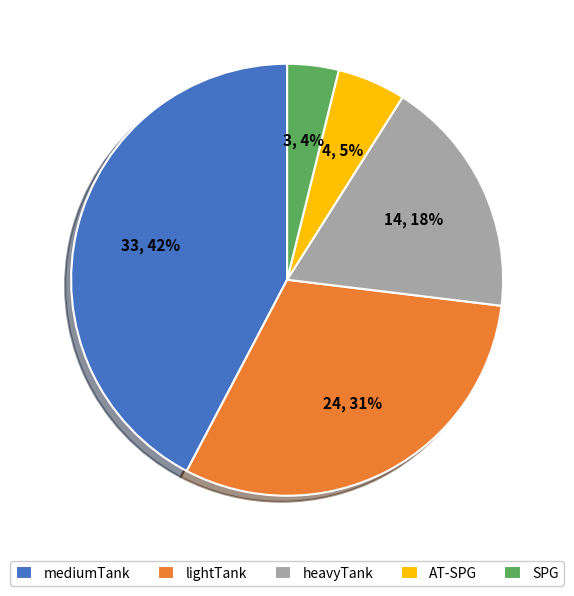

To the nearest percent, what is the combined percentage of lightTank and heavyTank?

49%